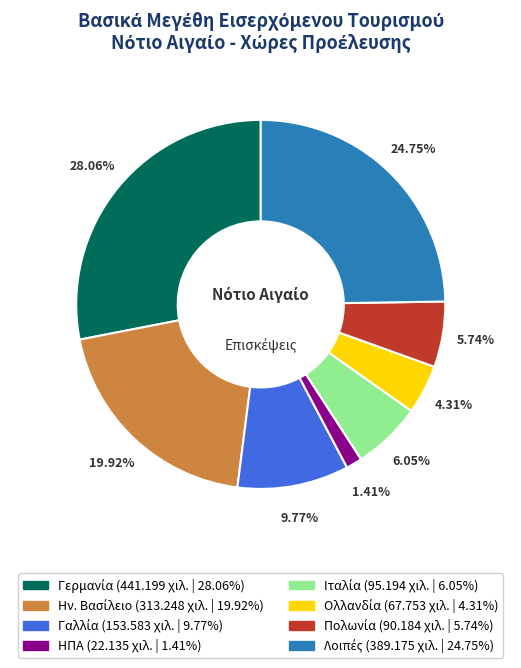

Is there a majority slice in this chart?

No